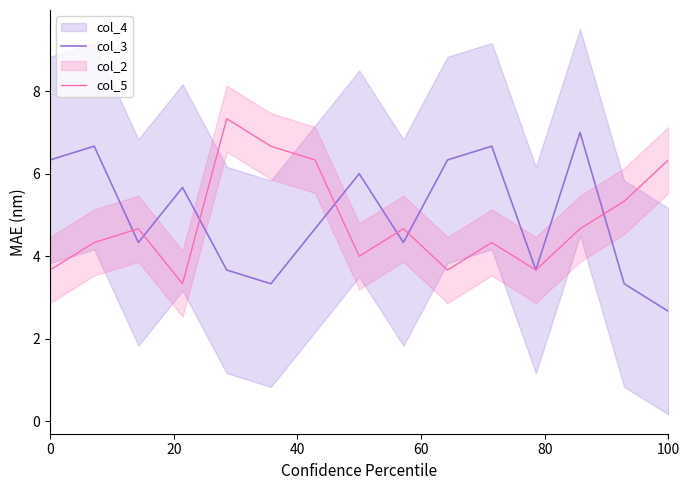

What is the lowest value of the col_5 series?

3.3